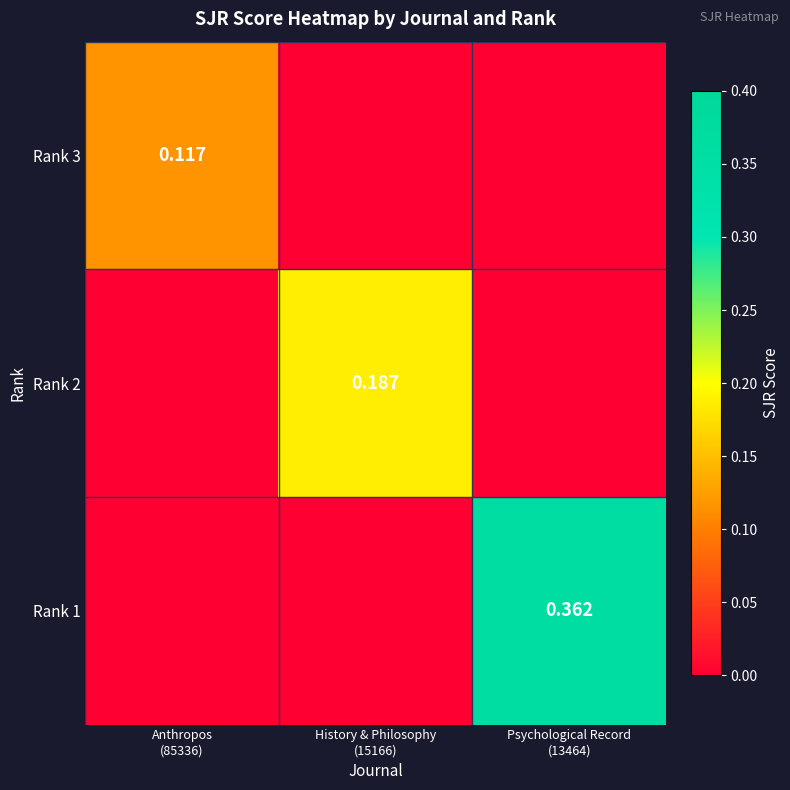

Where is Rank 1 nearest to the value 0?

Anthropos (85336)